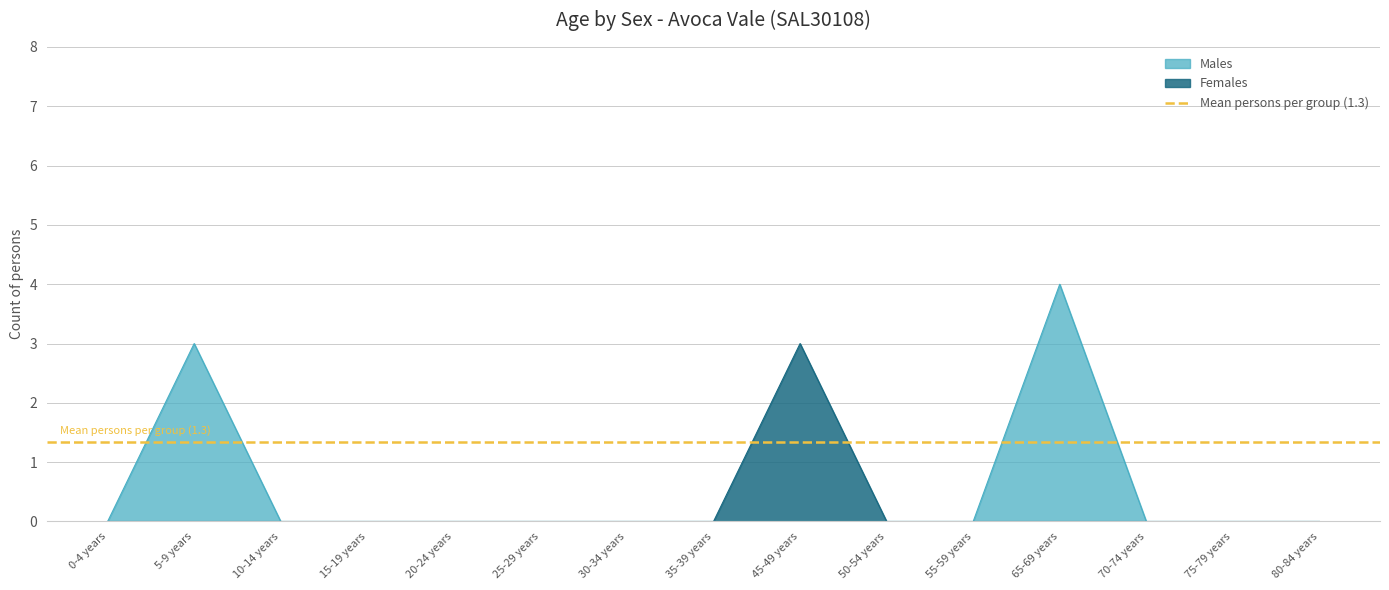

Between 35-39 years and 45-49 years, which series saw the biggest shift?

Females